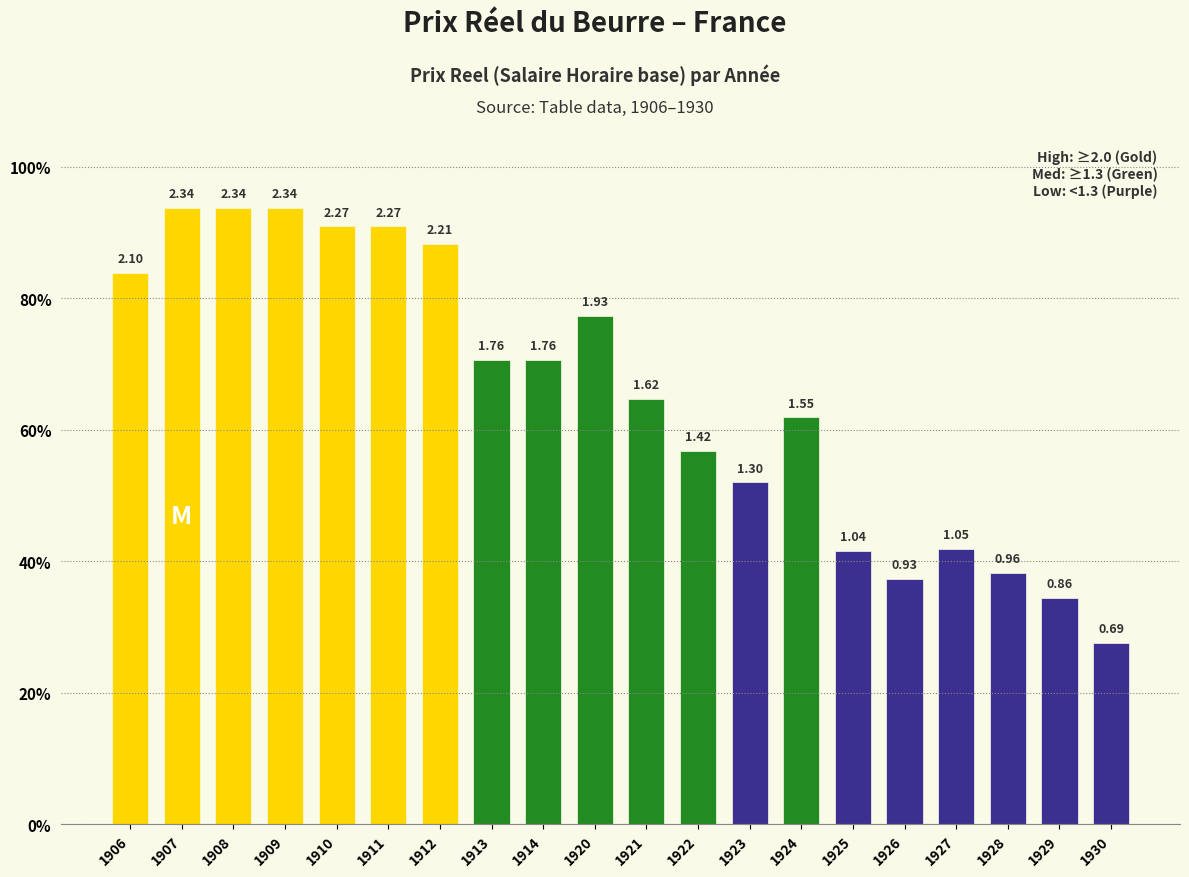

List the labels in order of value, largest first.

1907, 1908, 1909, 1910, 1911, 1912, 1906, 1920, 1913, 1914, 1921, 1924, 1922, 1923, 1927, 1925, 1928, 1926, 1929, 1930